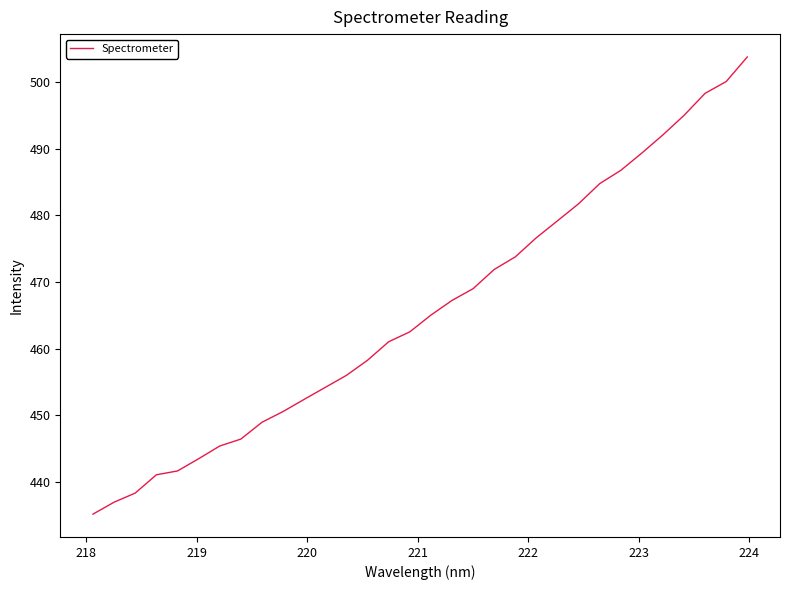

What is the average value?

465.9